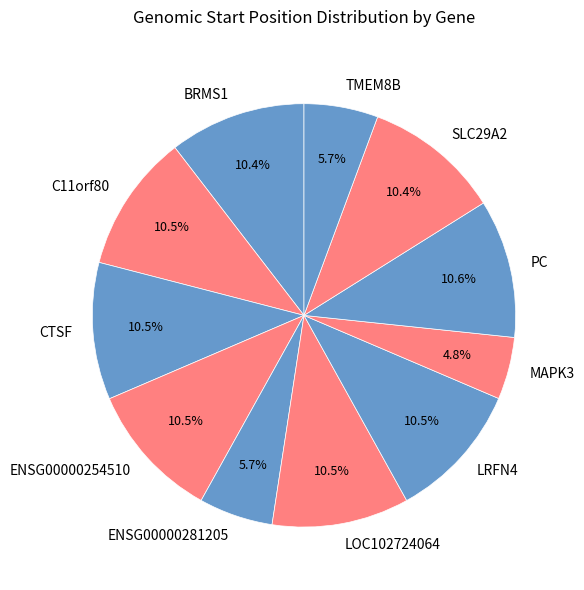

Is it true that LOC102724064 is 20% of the pie?

False